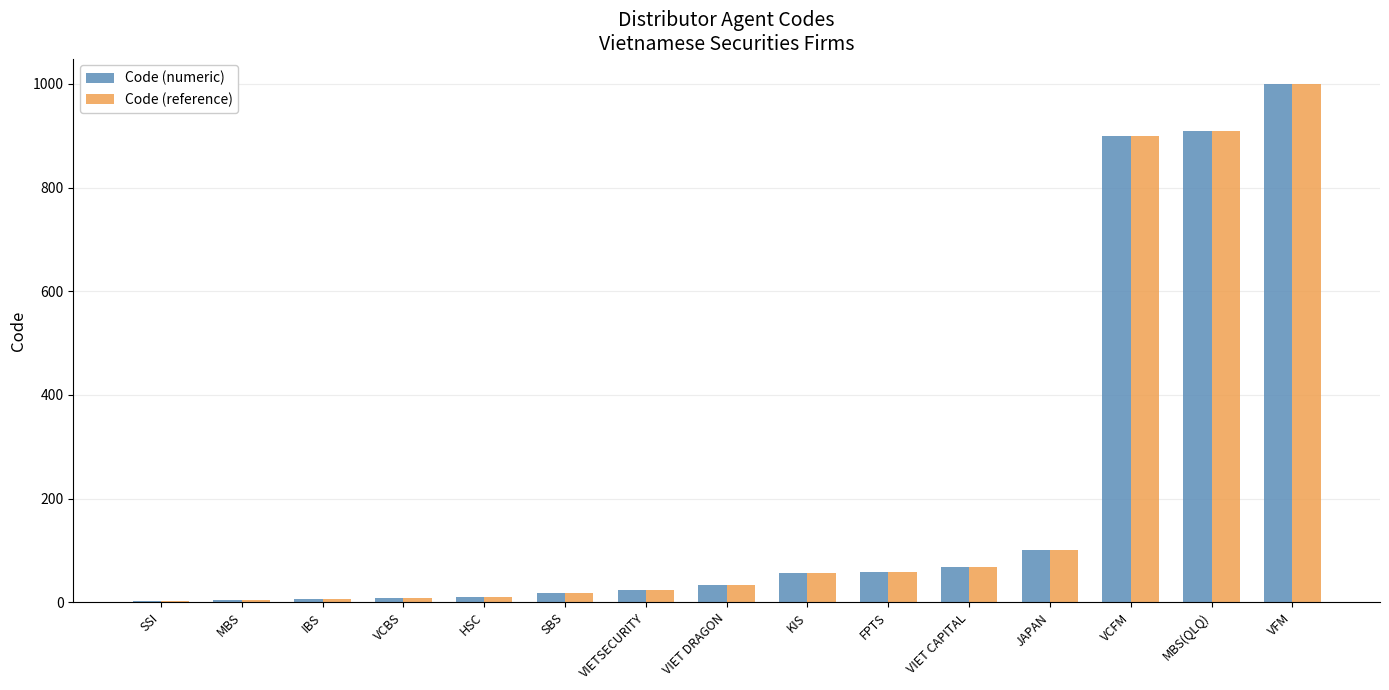

What is the sum of all Code (numeric) values?

3200